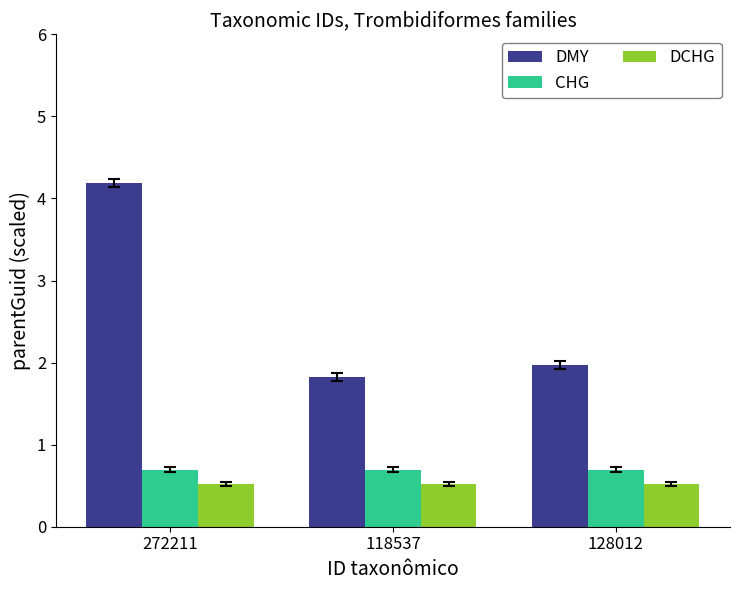

Reading left to right, transcribe all the data shown in this chart.

DMY: 272211=4.2	118537=1.8	128012=2.0
CHG: 272211=0.7	118537=0.7	128012=0.7
DCHG: 272211=0.5	118537=0.5	128012=0.5